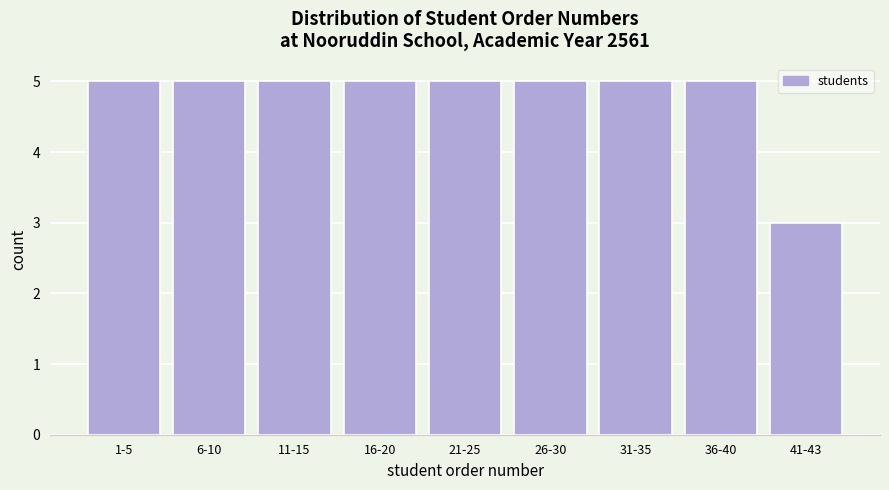

Reading right to left, list all the values displayed in this chart.

3	5	5	5	5	5	5	5	5